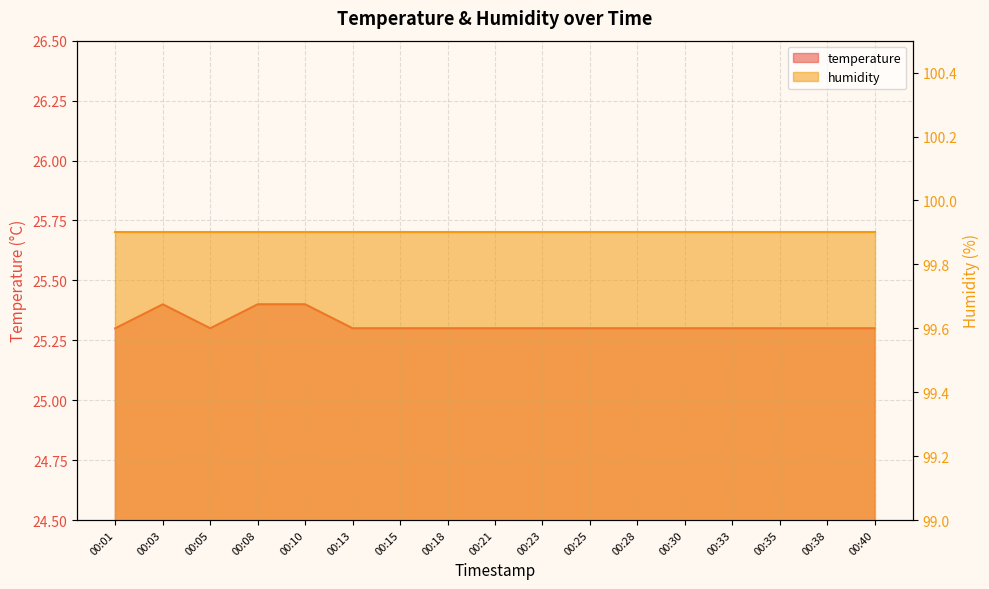

What is the value of the 6th point from the left?

25.3